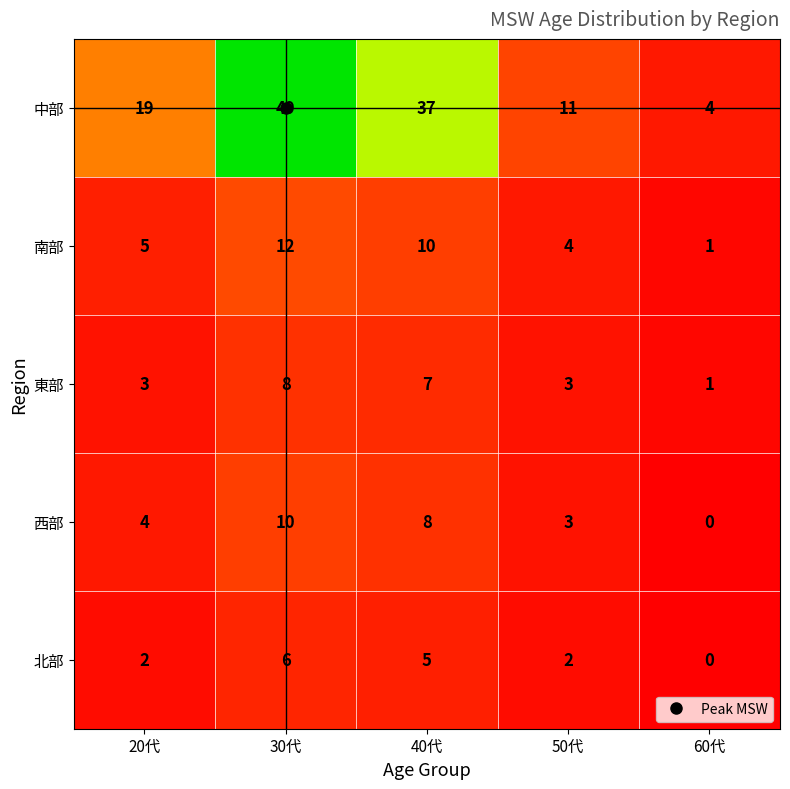

What is the difference between the highest and lowest values at 60代?

4